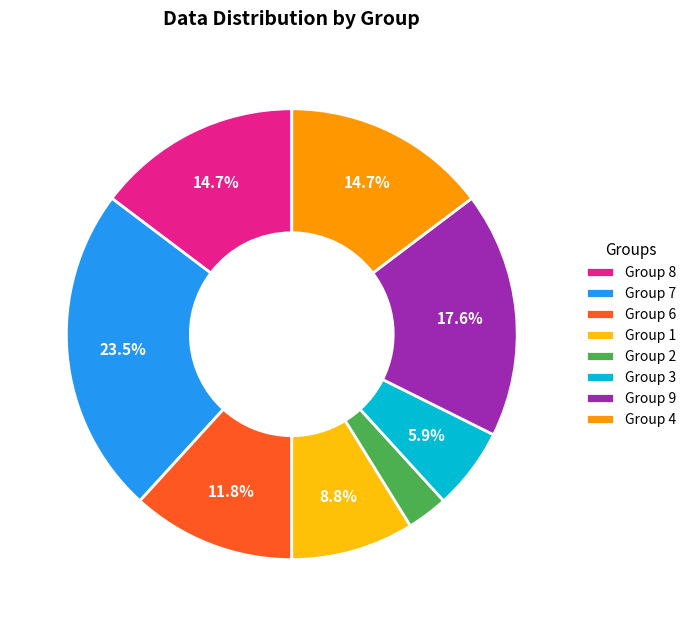

Which slice is the smallest?

Group 2